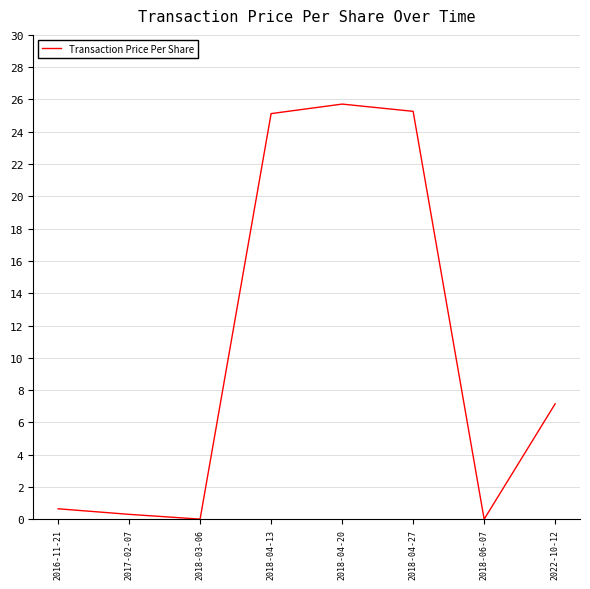

How many categories are shown in the chart?

8